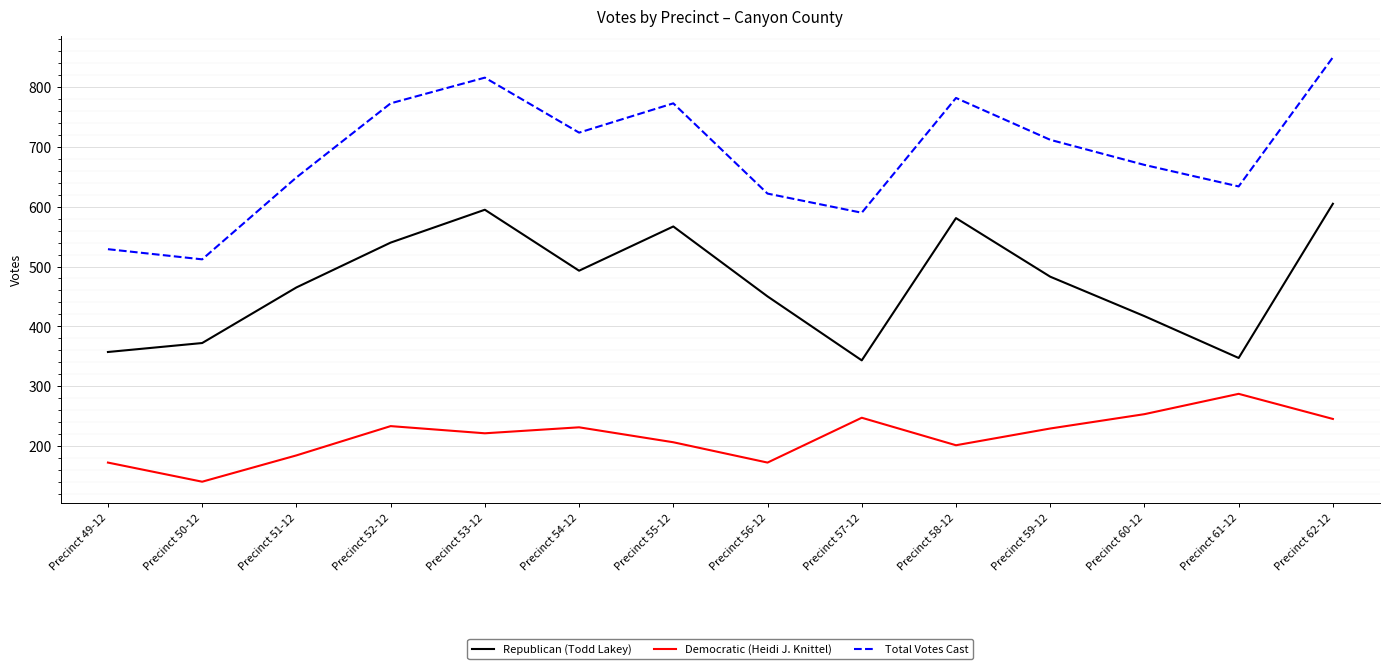

At which category is the sum across all series the highest?

Precinct 62-12